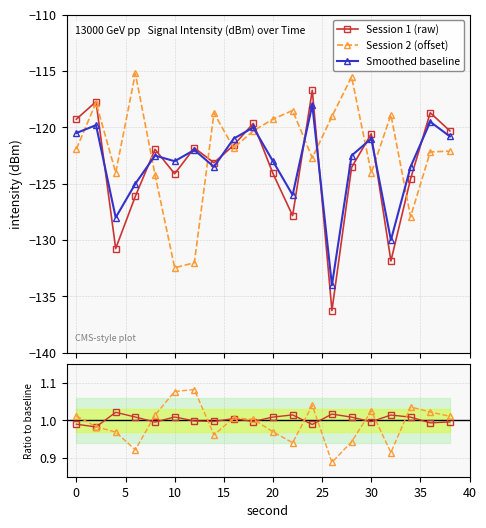

True or false: Smoothed baseline and Session 2 (offset) intersect in this chart.

True